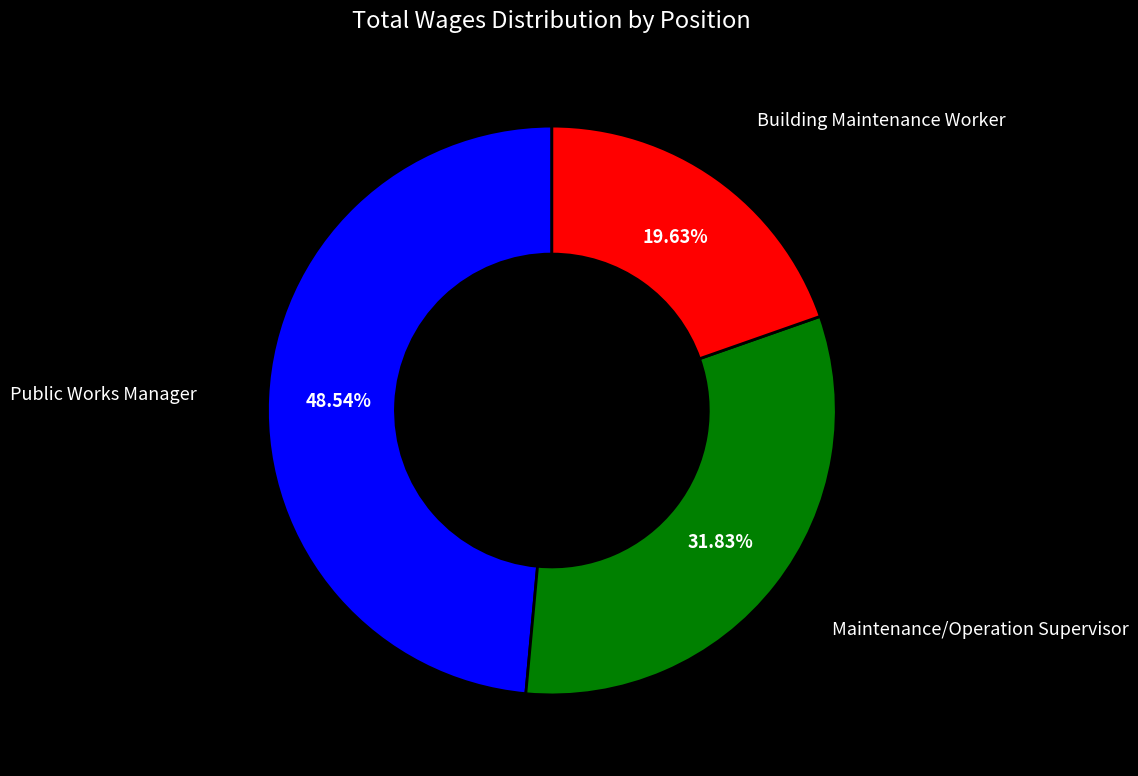

Rank the categories by value from highest to lowest.

Public Works Manager, Maintenance/Operation Supervisor, Building Maintenance Worker